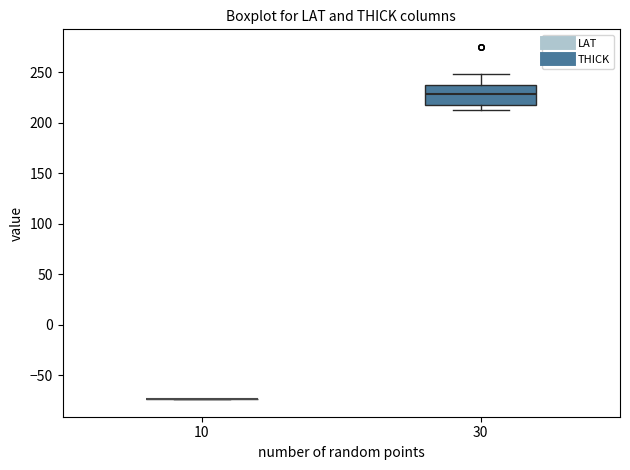

Which box is the tallest, from its lower edge to its upper edge?

30